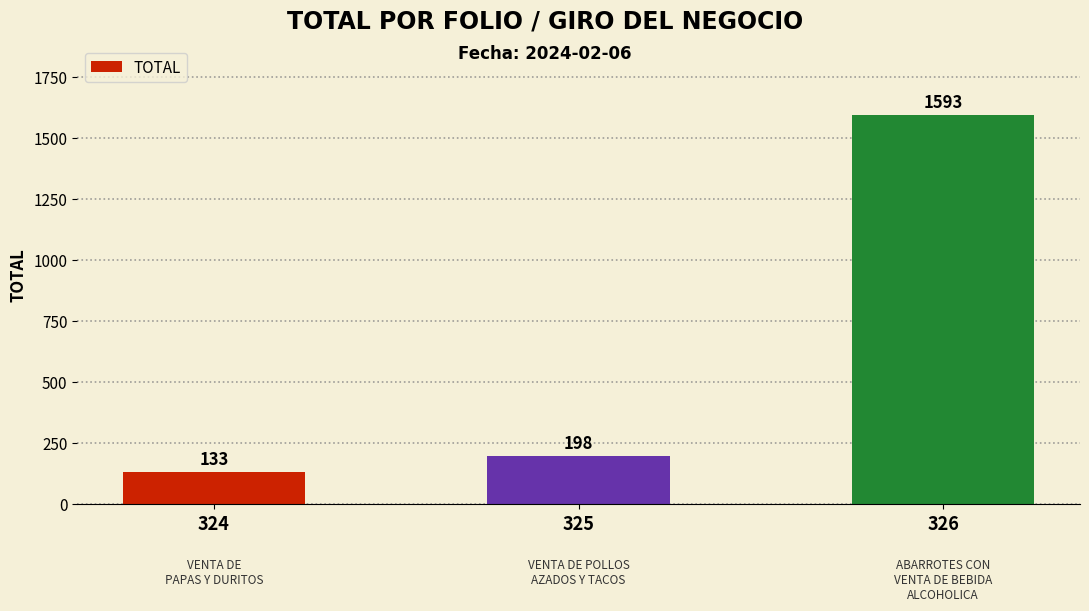

What is the change in value from 324 to 326?

+1460